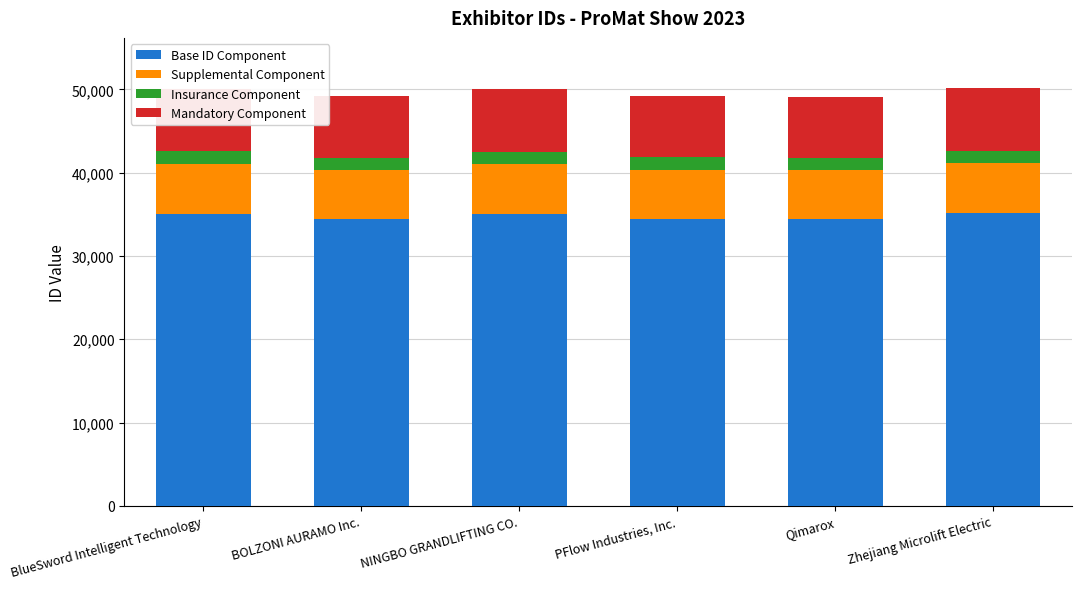

What is the lowest value of the Base ID Component series?

34403.6